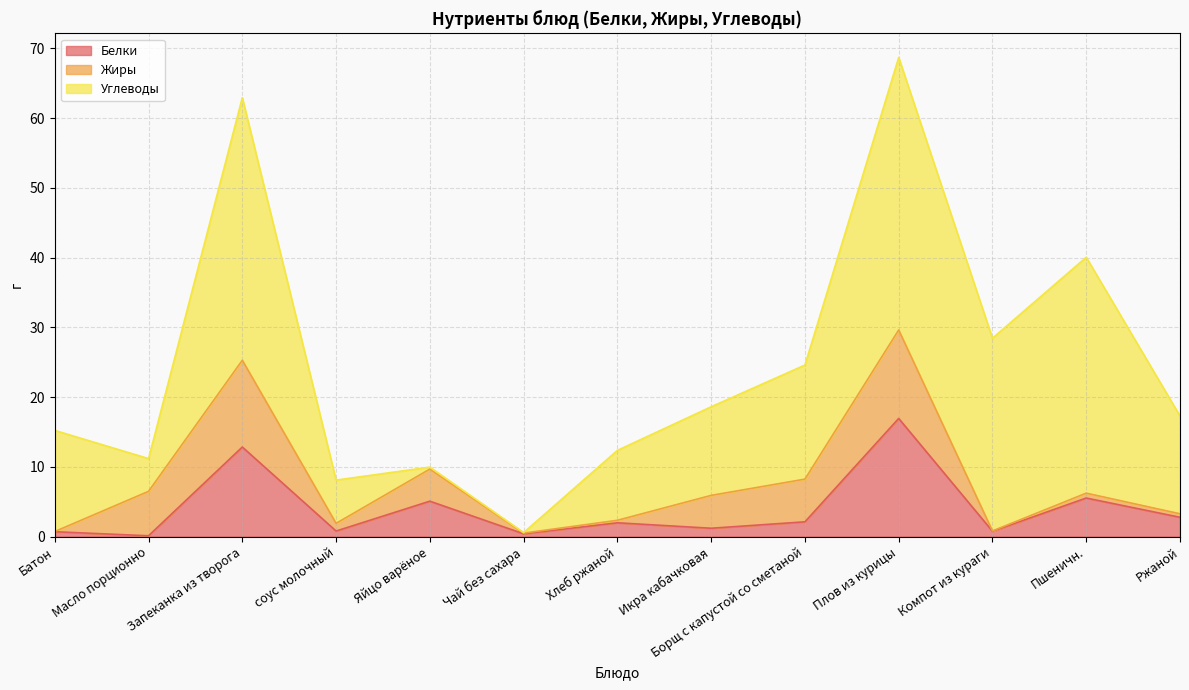

What is the difference between the highest and lowest values at Яйцо варёное?

4.8